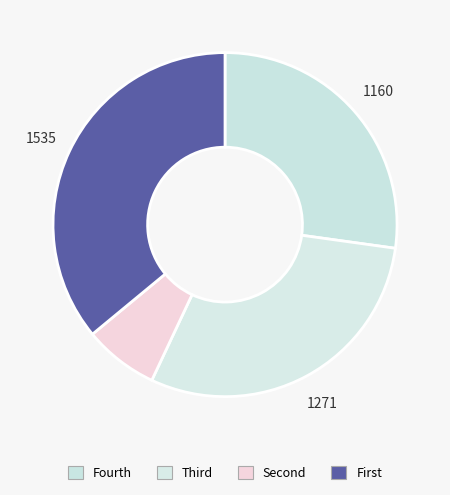

How many segments does this pie chart have?

4